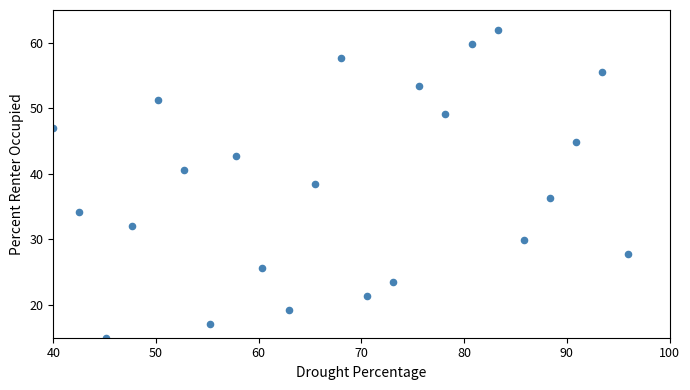

What Y value in the scatter plot is closest to 38?

38.5